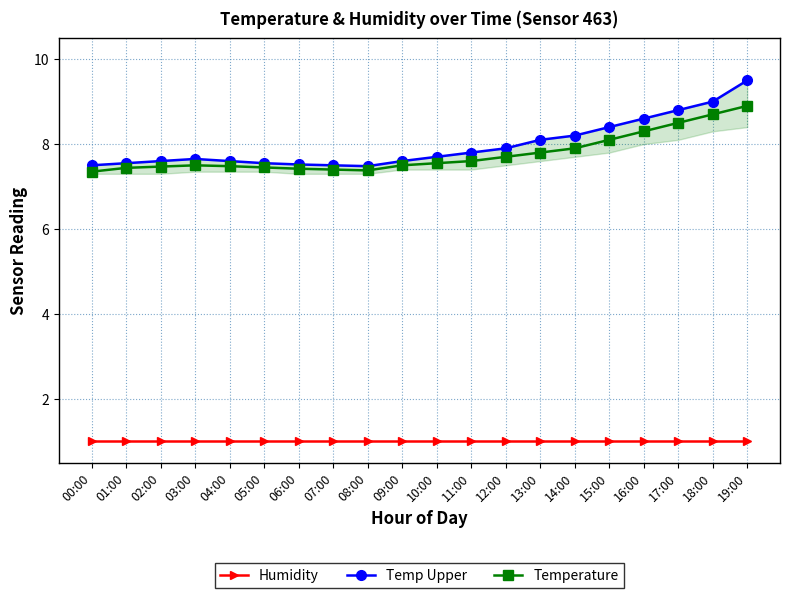

How many categories are shown in the chart?

20